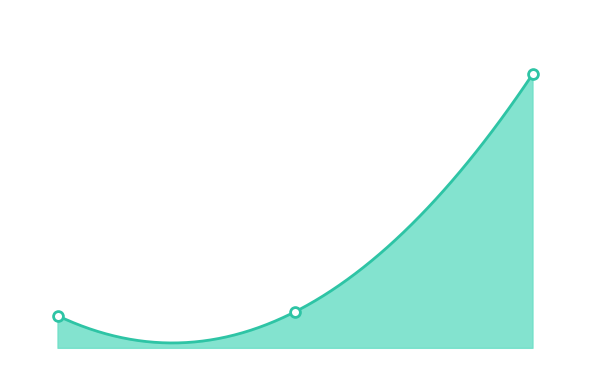

What is the ratio of the value at 6749 to the value at 6946?

1.0